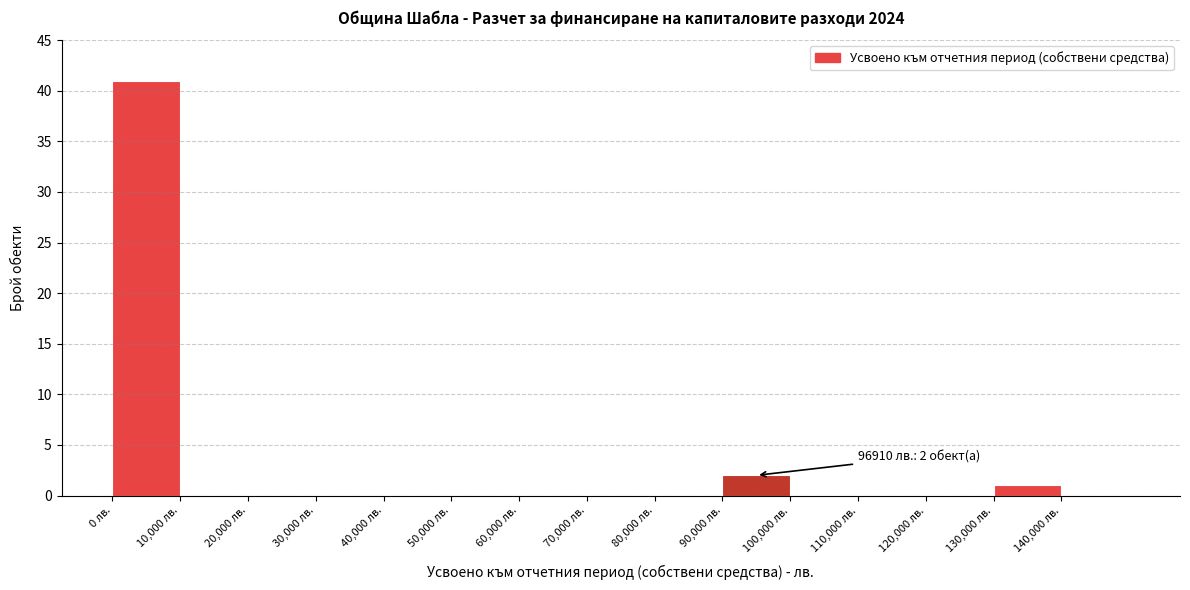

Which range on the x-axis has the tallest bar?

0 to 10000